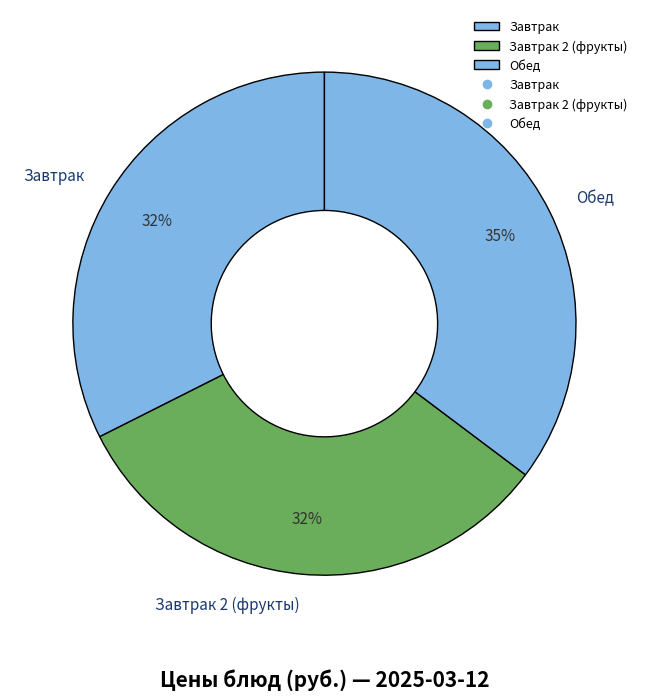

Does any single category account for the majority?

No